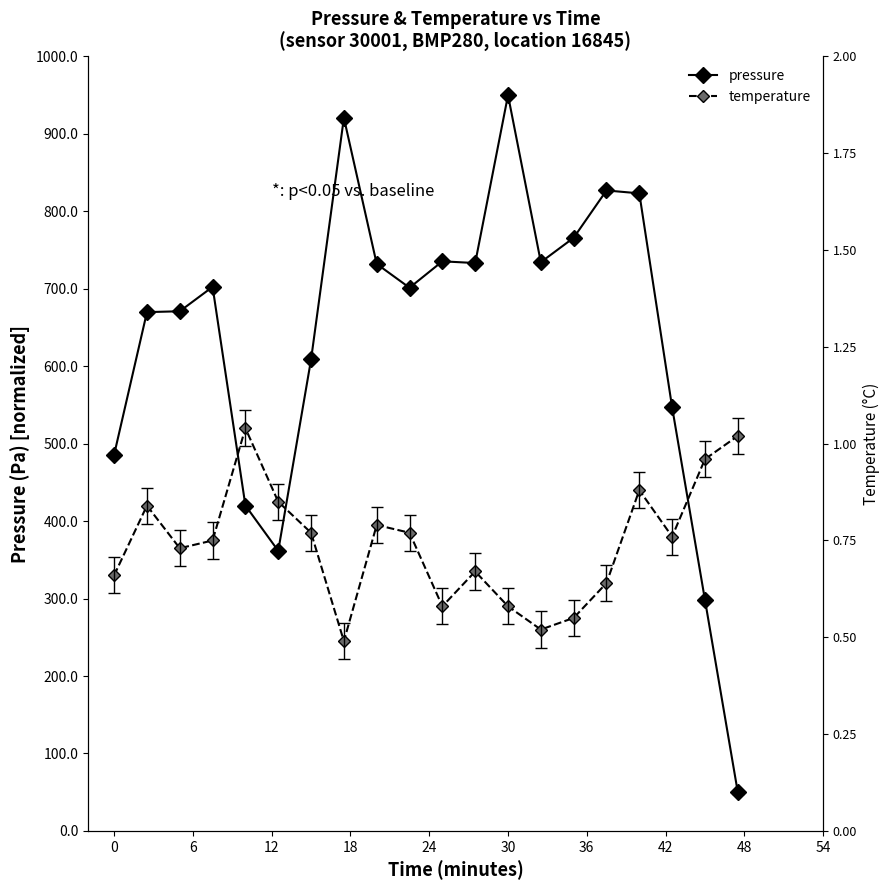

What is the highest value of the pressure series?

950.0